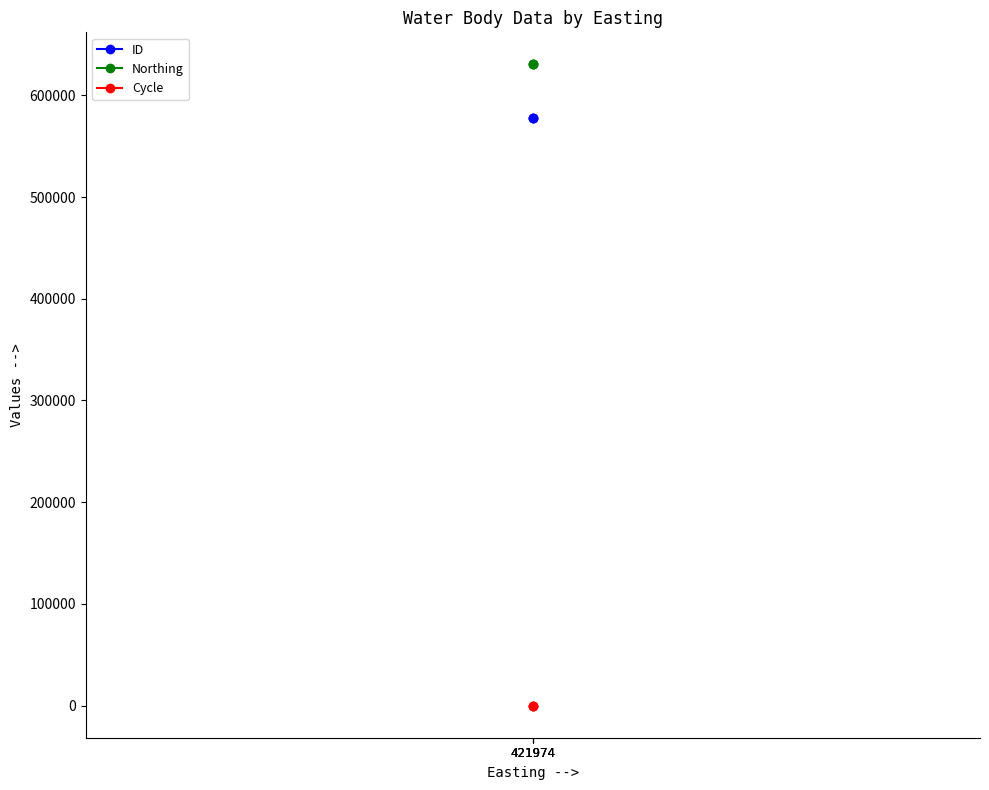

At which label does ID first exceed 577956?

421974